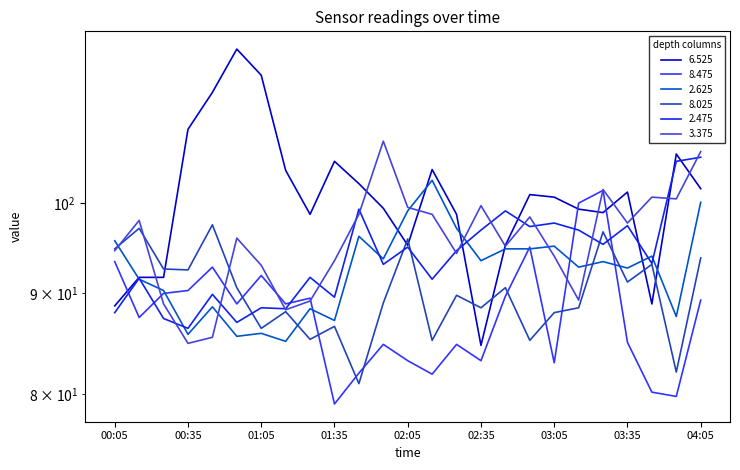

Where is 8.025 nearest to the value 89?

01:55